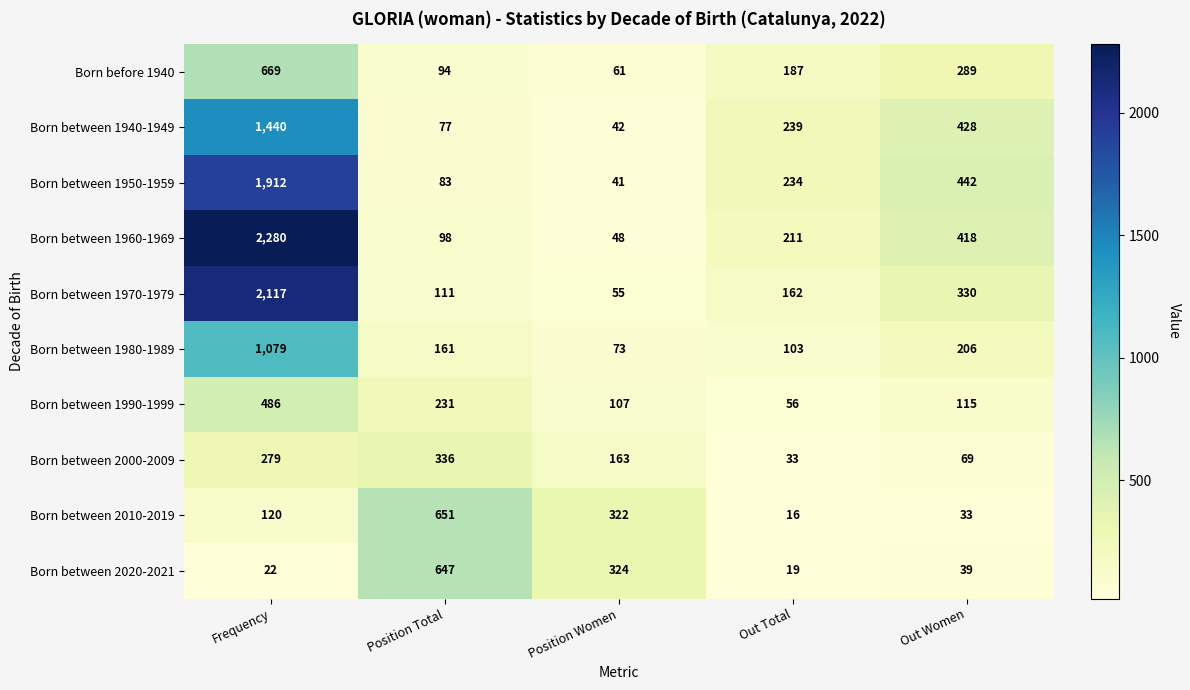

Where does the Born between 2000-2009 series first go above 163?

Frequency